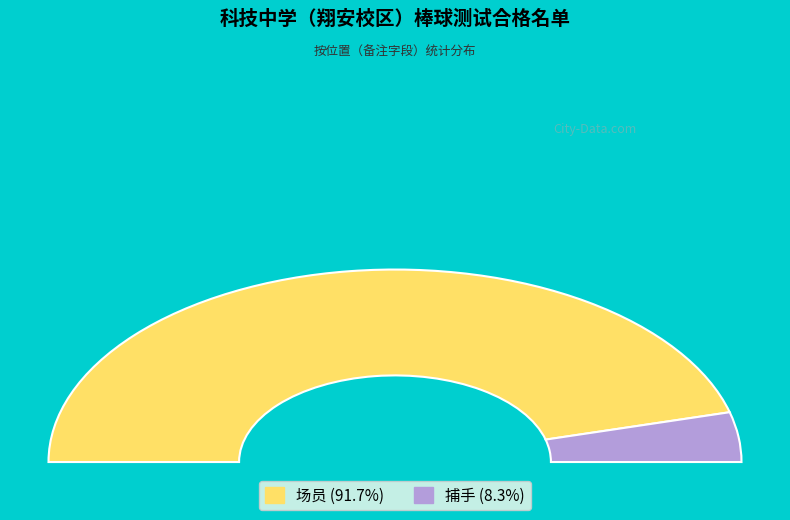

What is the largest slice in the pie chart?

场员